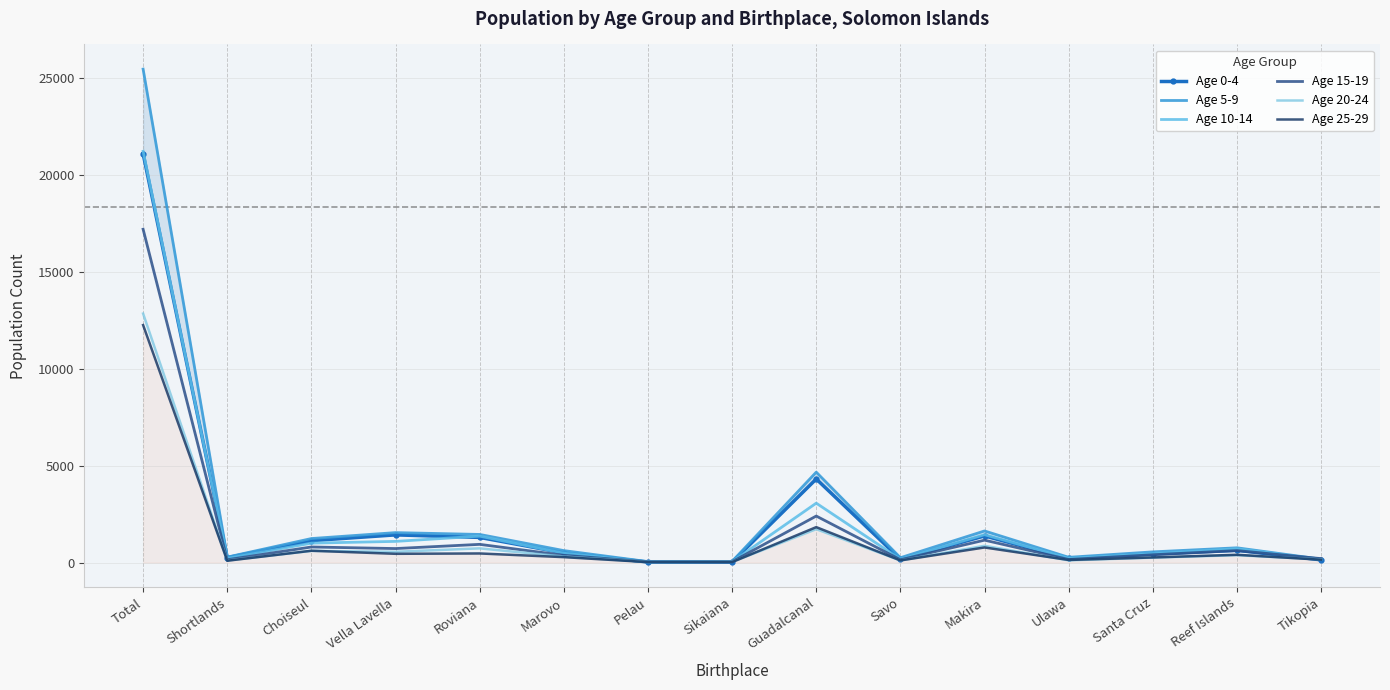

What is the sum of the Age 0-4 values at Makira and Total?

22483